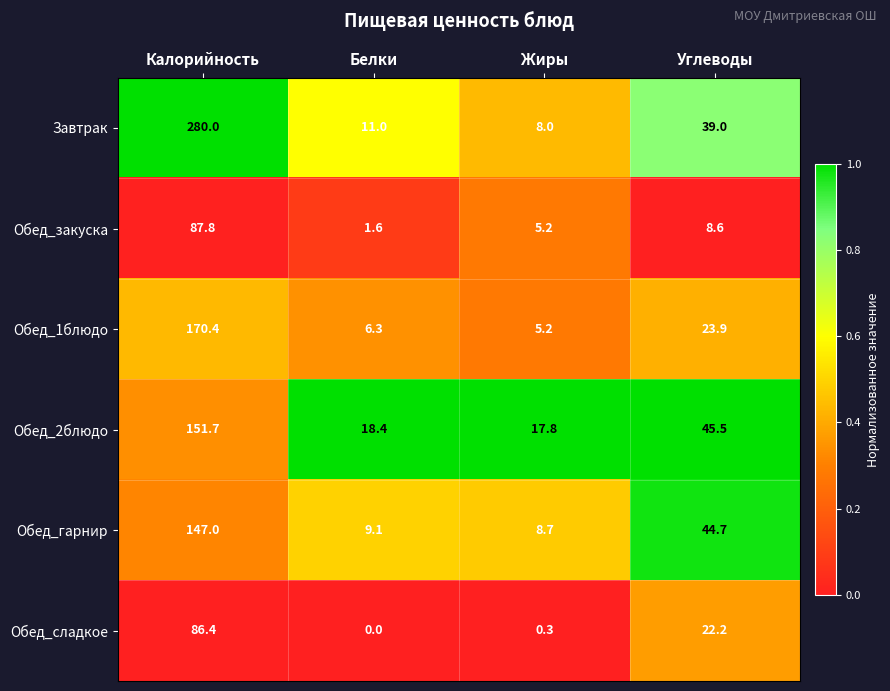

What is the sum of the Обед_закуска values at Калорийность and Углеводы?

96.4